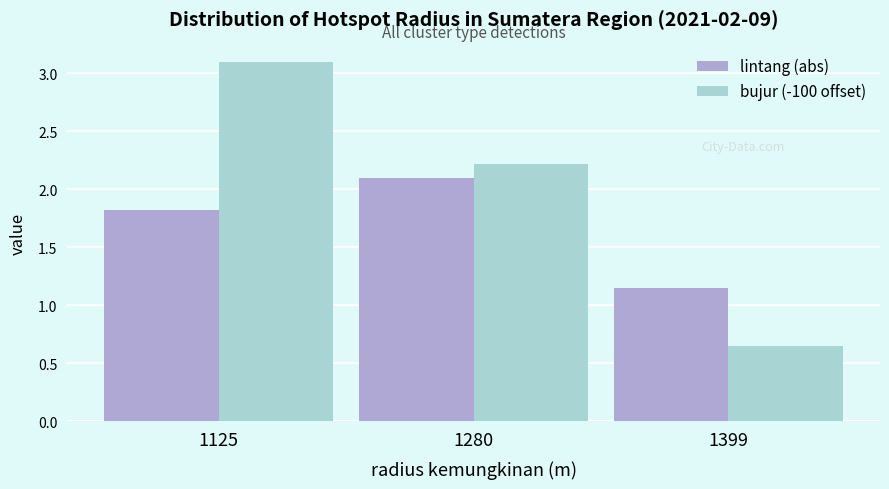

What is the sum of the bujur (-100 offset) values at 1280 and 1125?

5.3